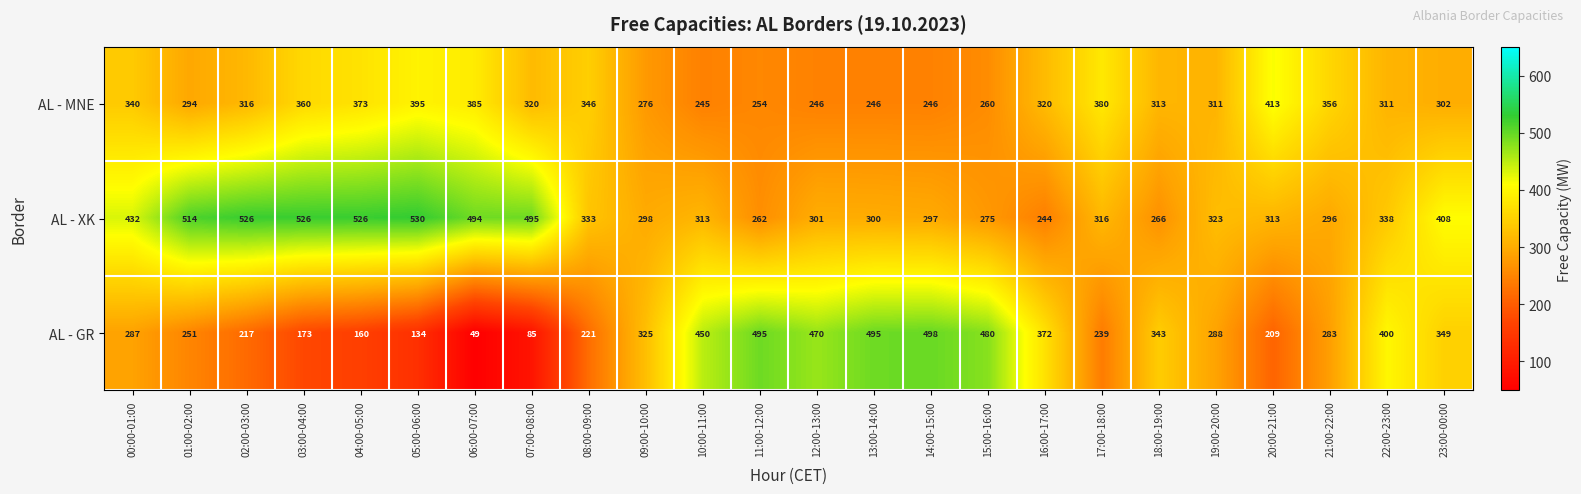

List the series in order of their peak value, highest first.

AL - XK, AL - GR, AL - MNE